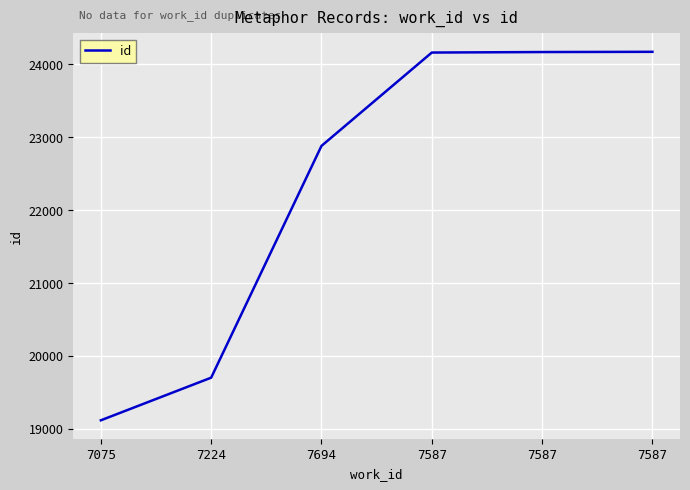

How many categories are shown in the chart?

6